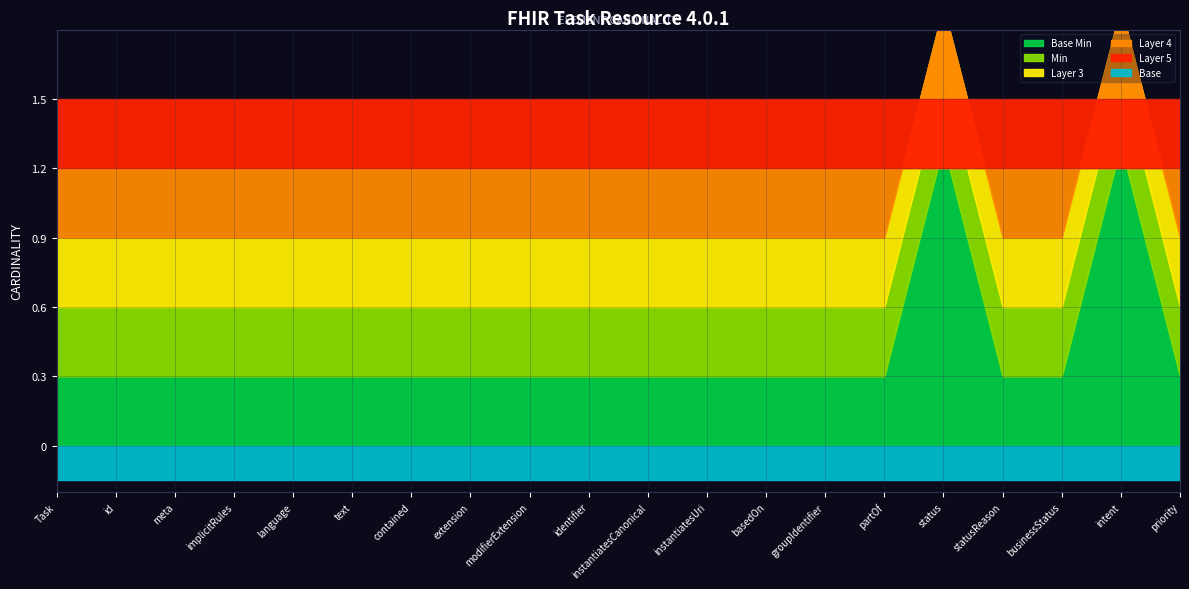

What is the label of the 15th point from the right?

Task.text